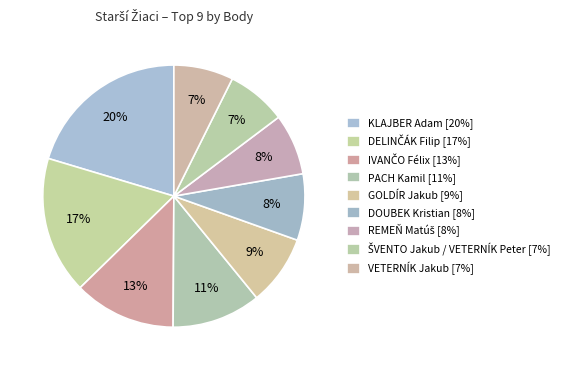

Count the number of slices in the pie.

9